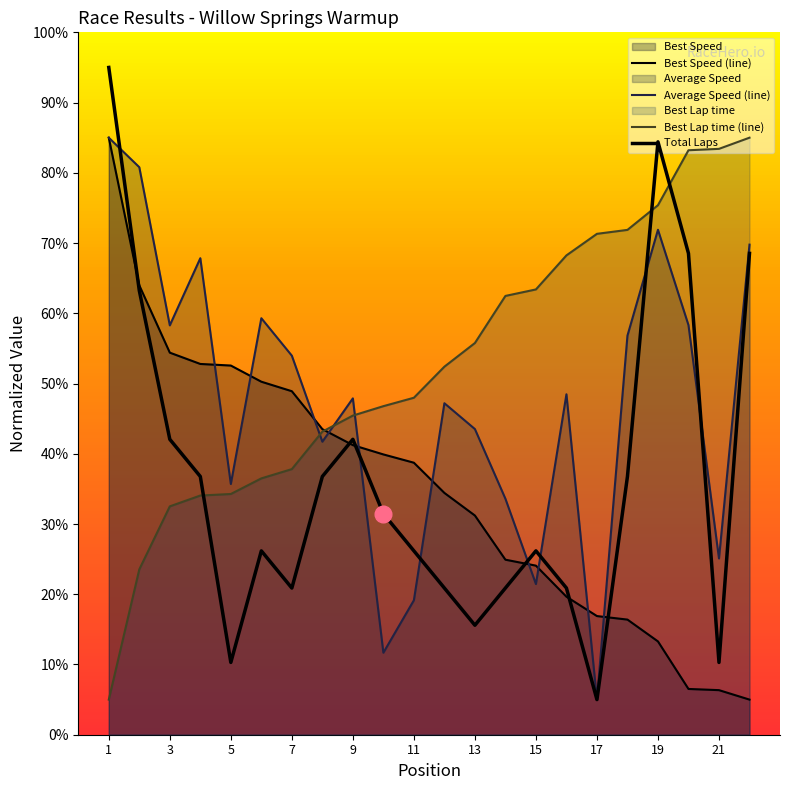

Reading left to right, extract all data points from this chart.

Total Laps: 95.0	63.2	42.1	36.8	10.3	26.2	20.9	36.8	42.1	31.5	26.2	20.9	15.6	20.9	26.2	20.9	5.0	36.8	84.4	68.5	10.3	68.5
Best Lap time: 5.0	23.5	32.5	34.1	34.3	36.5	37.8	43.2	45.4	46.8	48.0	52.4	55.8	62.5	63.4	68.2	71.3	71.9	75.4	83.2	83.4	85.0
Best Speed: 85.0	64.0	54.4	52.8	52.6	50.3	48.9	43.5	41.2	39.9	38.7	34.4	31.2	24.9	24.1	19.7	16.9	16.4	13.3	6.5	6.3	5.0
Average Speed: 85.0	80.8	58.3	67.8	35.7	59.3	54.0	41.7	47.9	11.7	19.1	47.2	43.5	33.6	21.5	48.5	5.0	56.8	71.9	58.3	25.1	69.8